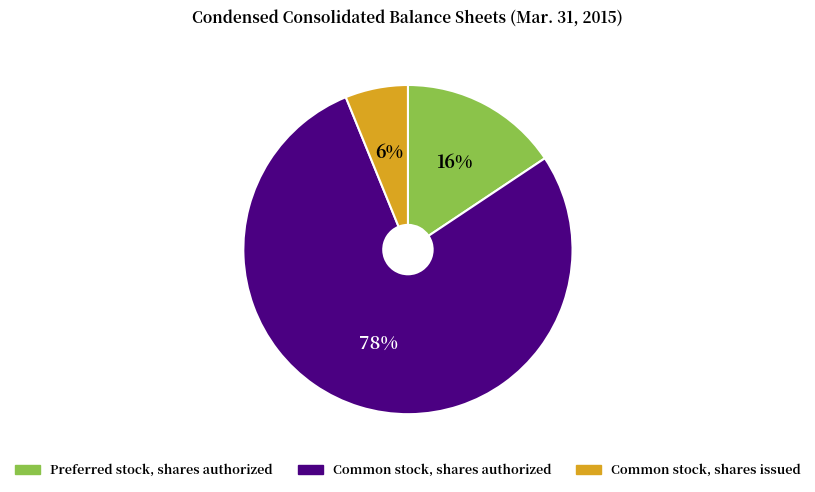

To the nearest percent, what portion does Common stock, shares issued represent?

6%